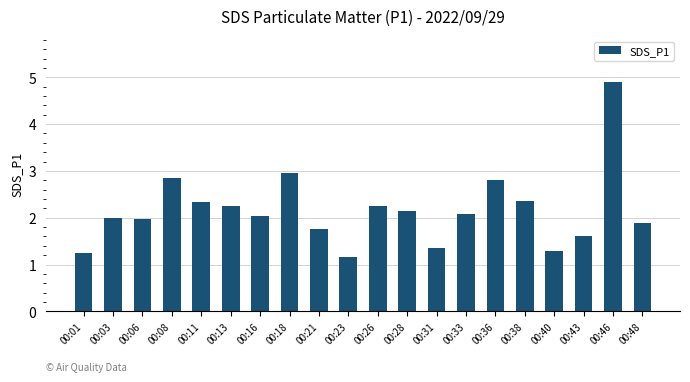

The chart shows a value of 0.5 at 00:40. True or false?

False